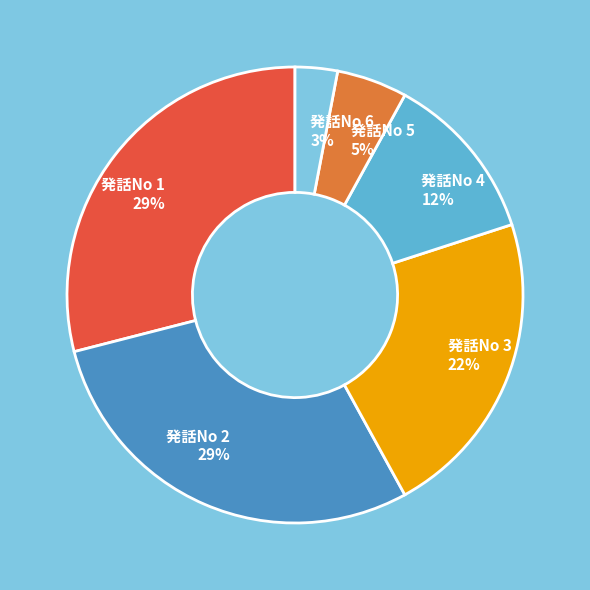

To the nearest percent, what is the average slice percentage?

17%